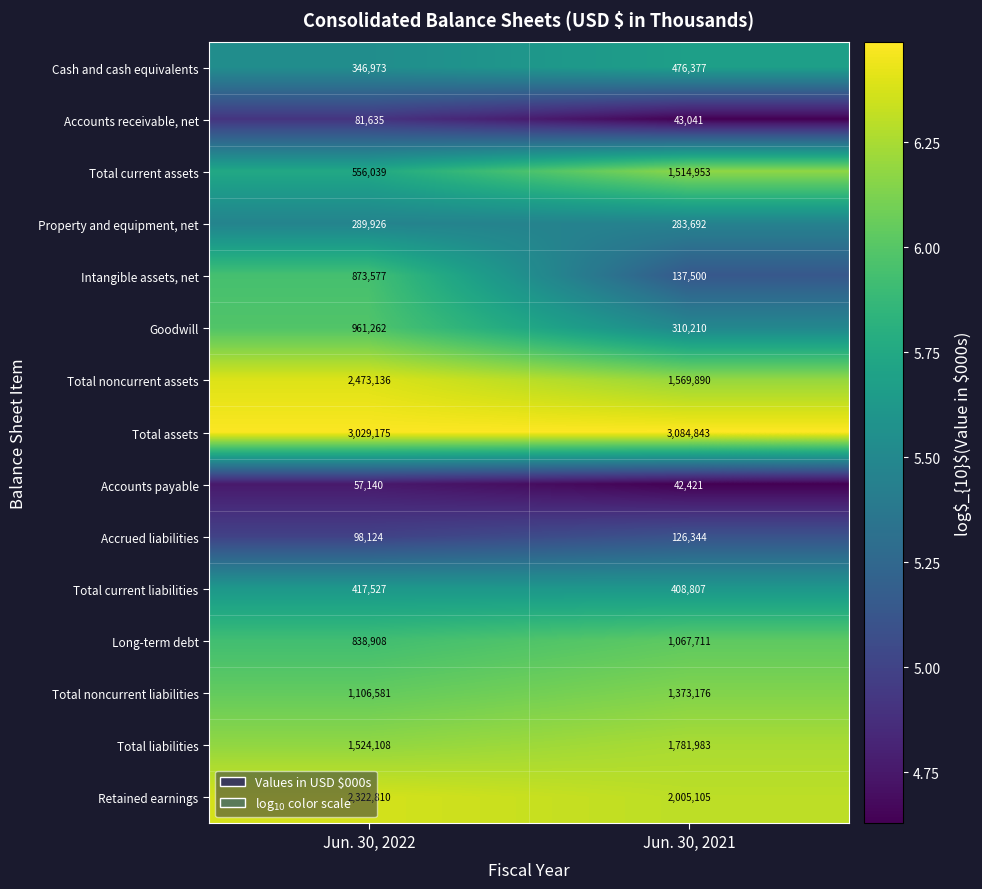

Which label corresponds to the smallest value in the chart?

Jun. 30, 2021